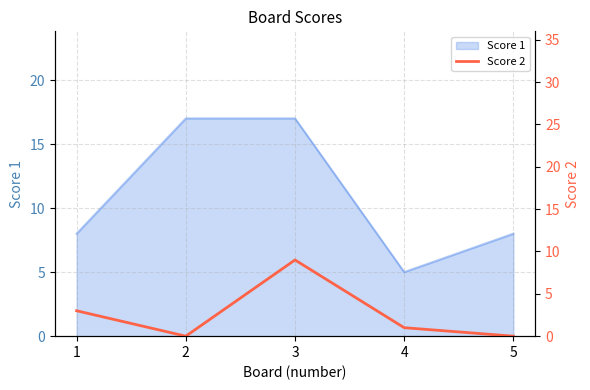

Is it true that the value at 3 is 3?

False